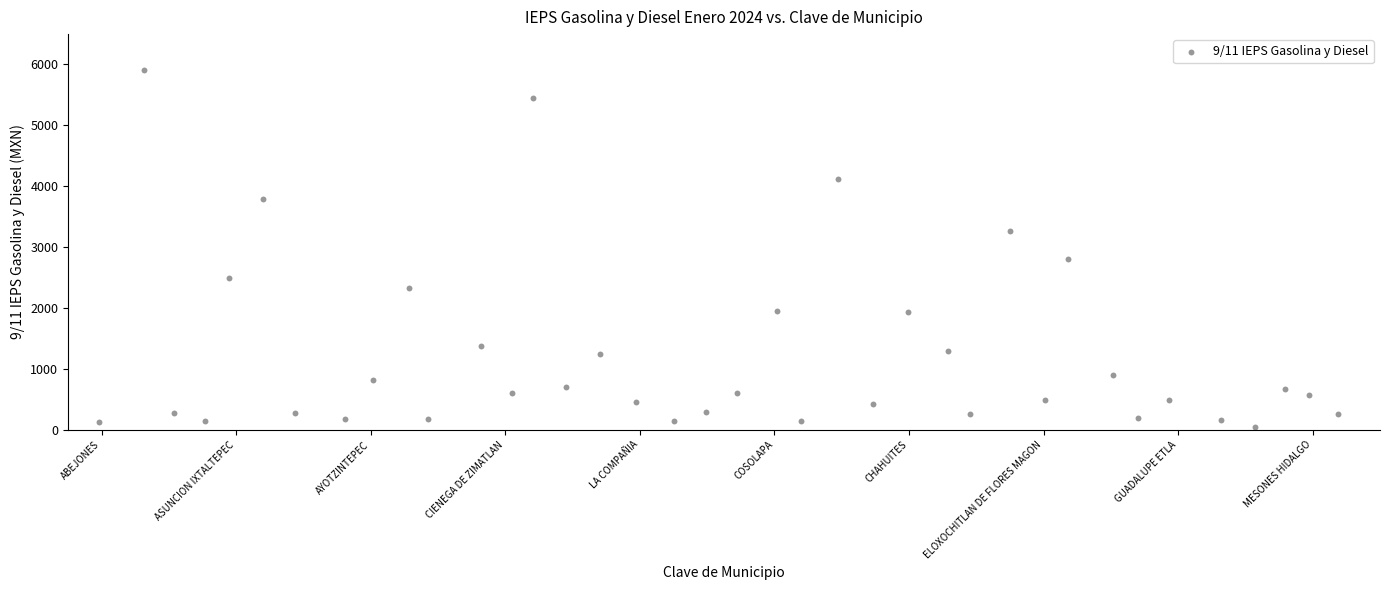

What Y value in the scatter plot is closest to 2969?

2803.7